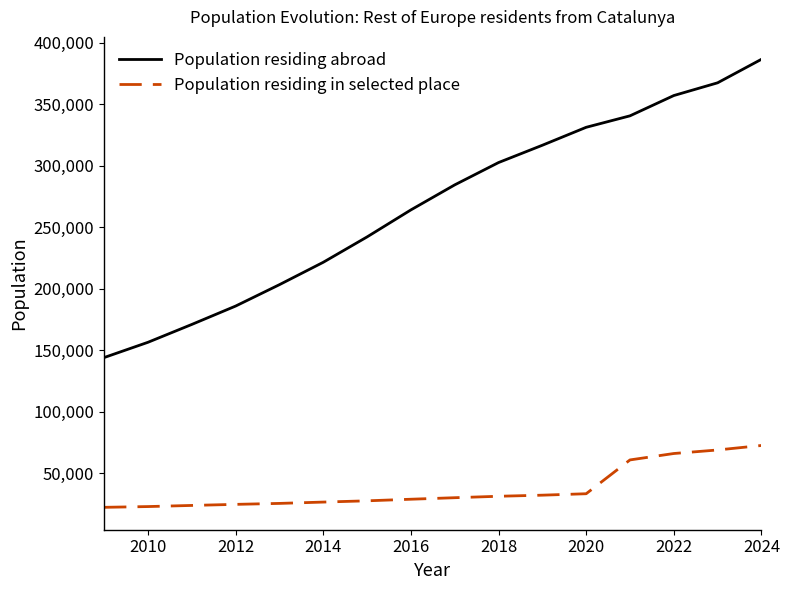

List the series in order of their peak value, lowest first.

Population residing in selected place, Population residing abroad